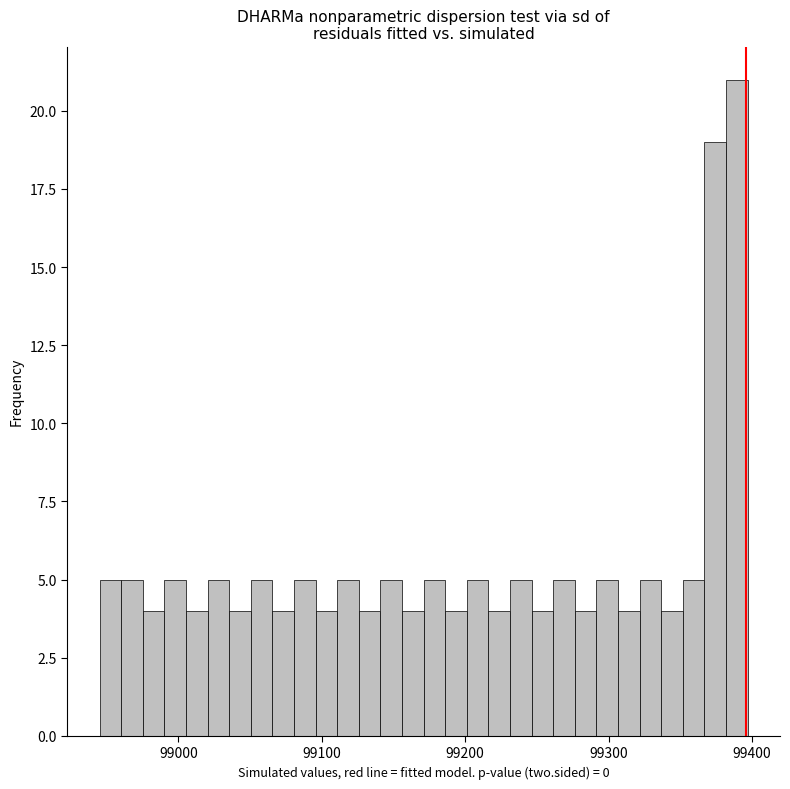

Around what value on the x-axis is the tallest bar? Give the approximate position of its centre, as read against the axis.

99390